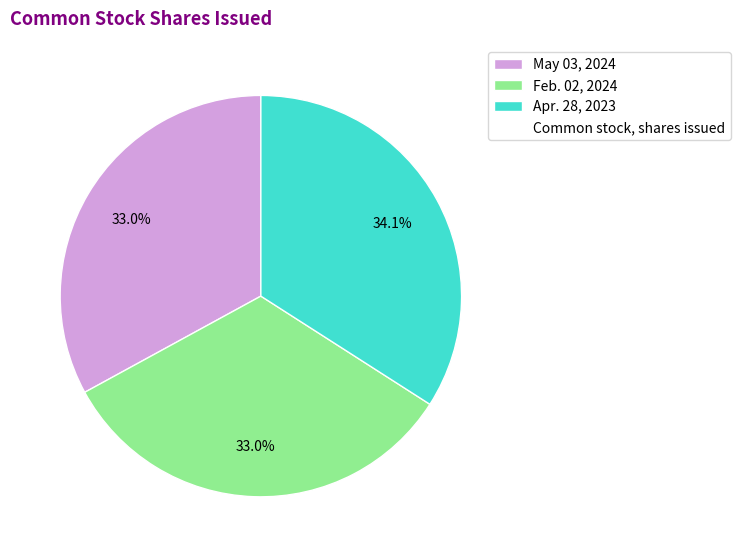

Is there any slice that represents more than half of the pie?

No